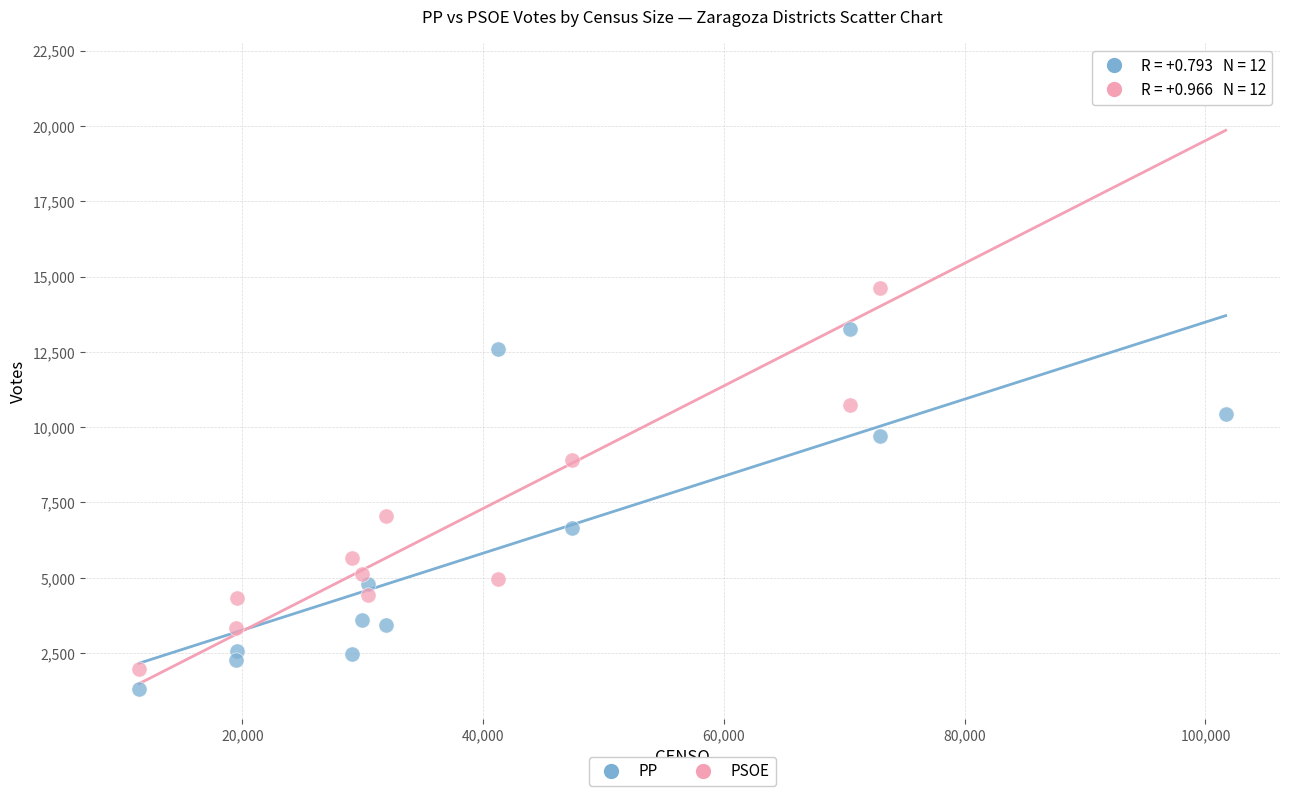

Across all data points, what is the range of X values (max minus min)?

90246